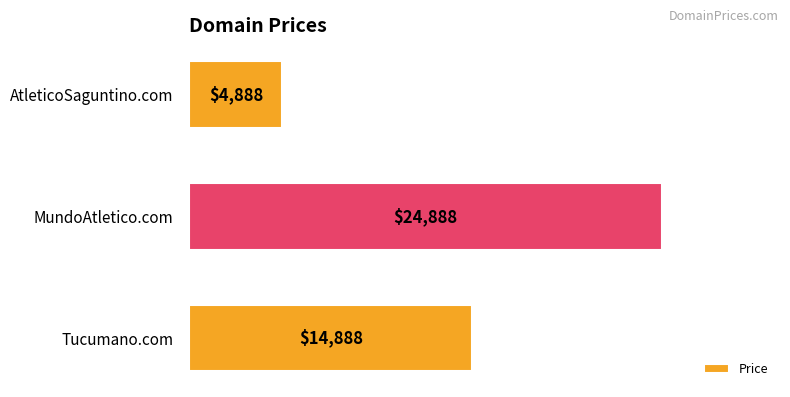

Are the bars grouped side by side (vs. stacked)?

No